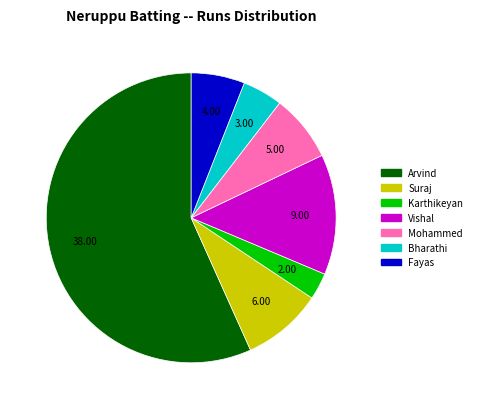

Is there a majority slice in this chart?

Yes